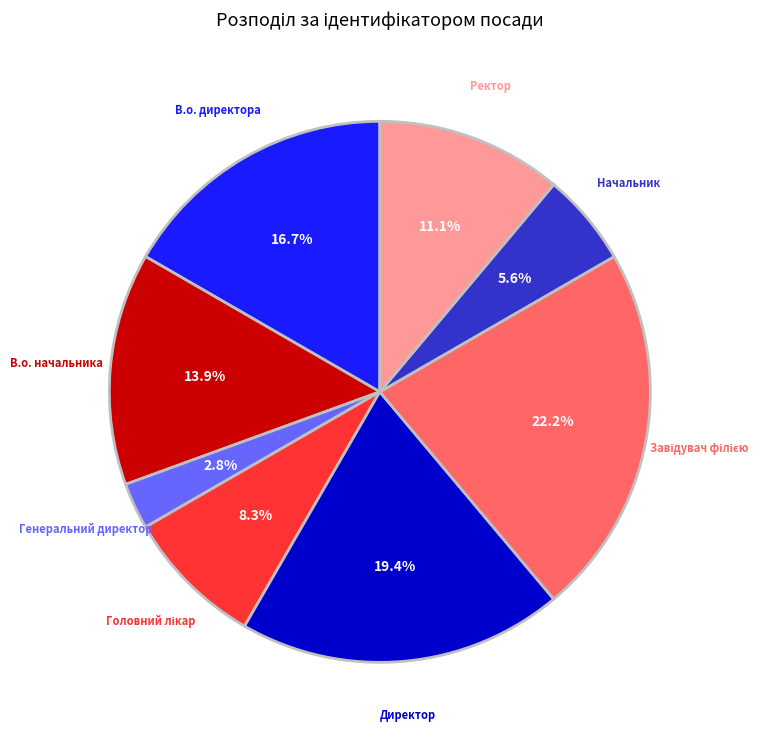

Which category has the smallest portion of the pie?

Генеральний директор